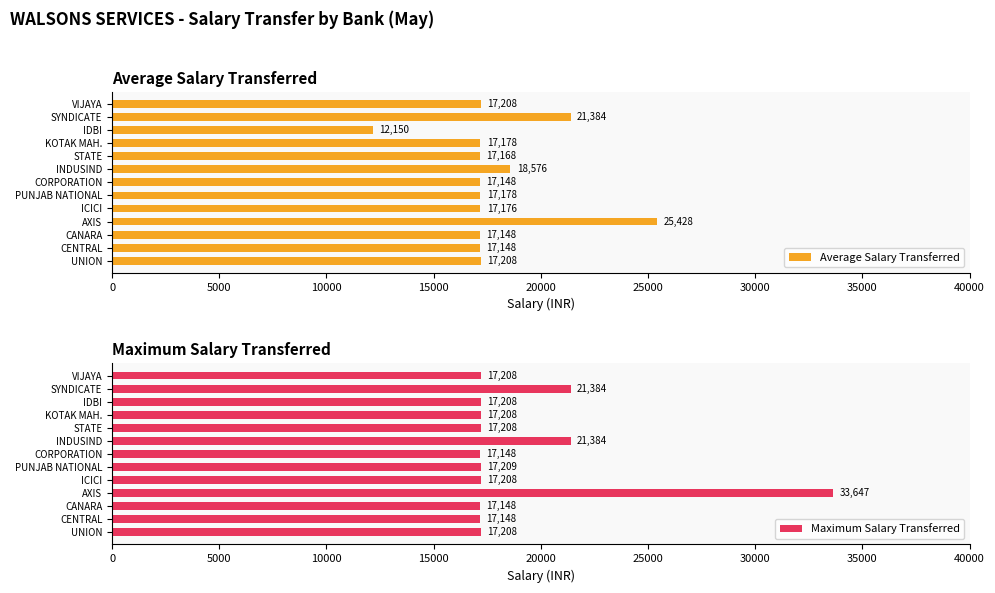

What is the difference between the maximum and minimum values in the Maximum Salary Transferred series?

16499